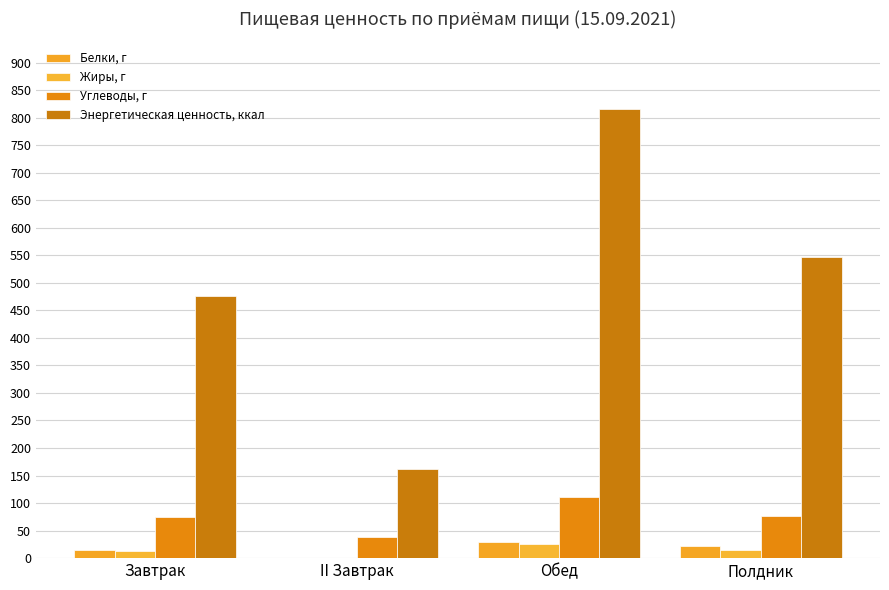

How many categories are shown in the chart?

4